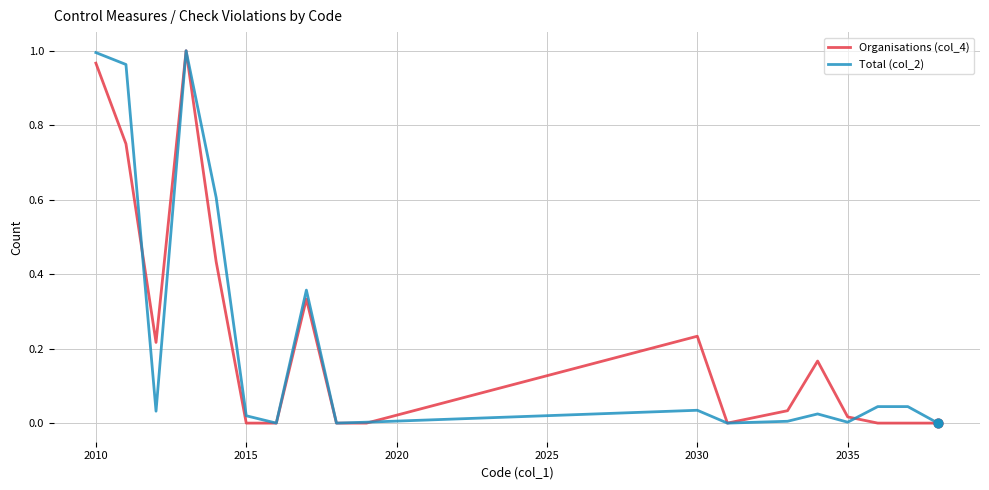

What are all the series names shown in the legend?

Organisations (col_4), Total (col_2)